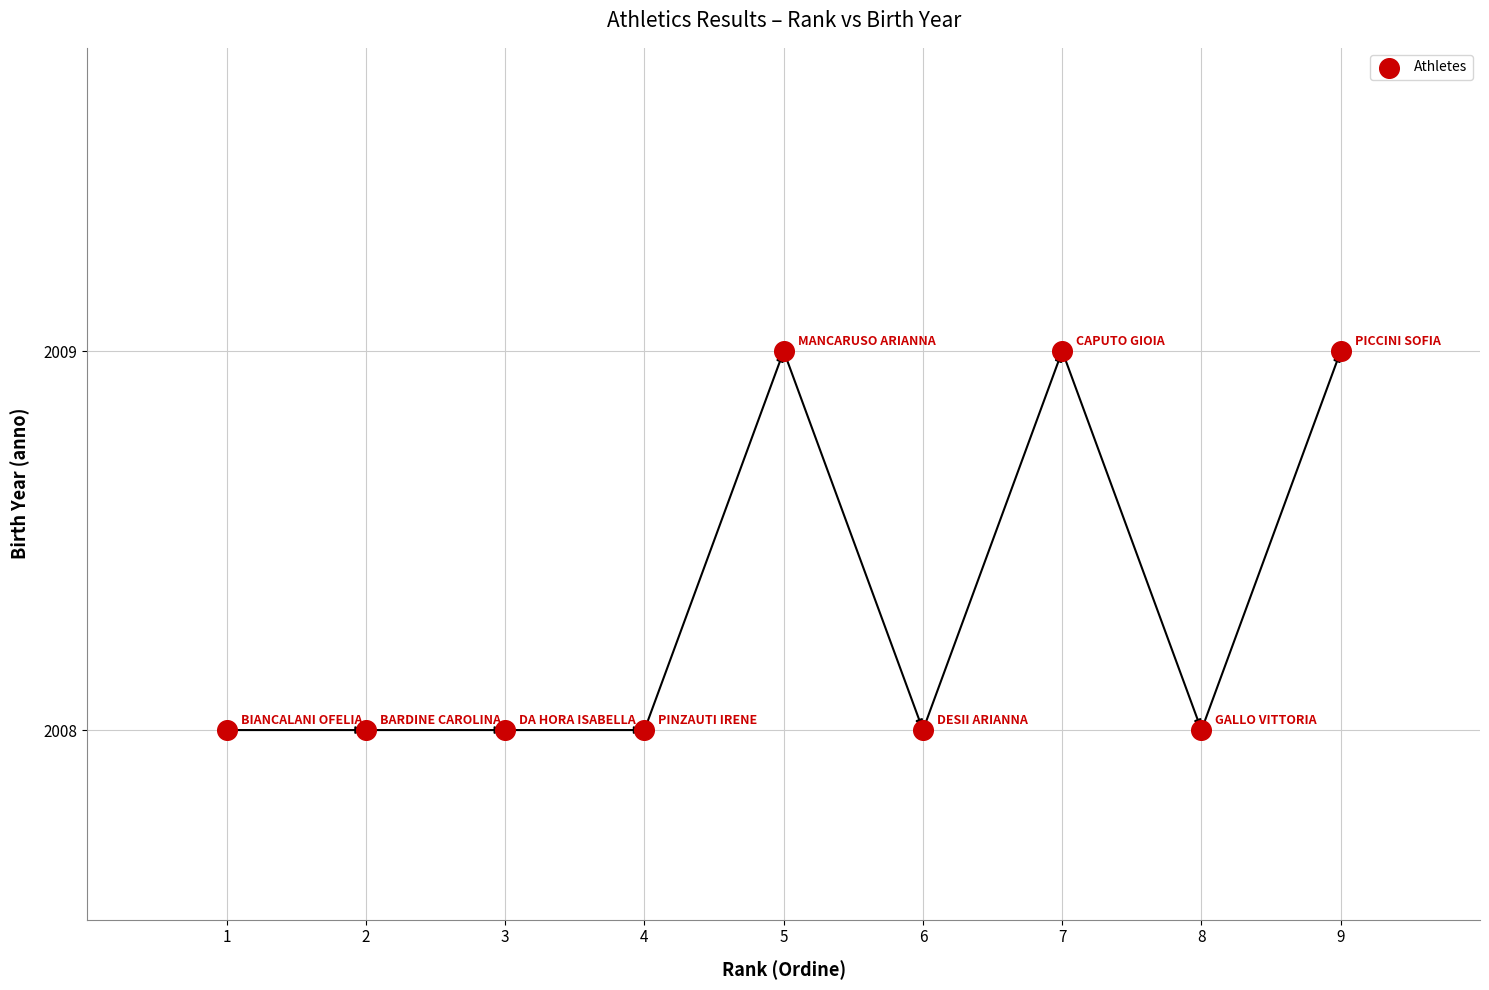

What is the average Y value?

2008